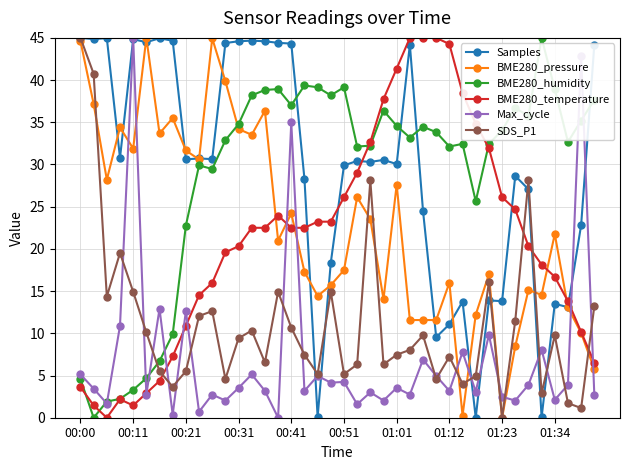

True or false: BME280_humidity has more than 1 points higher than both neighbors.

True